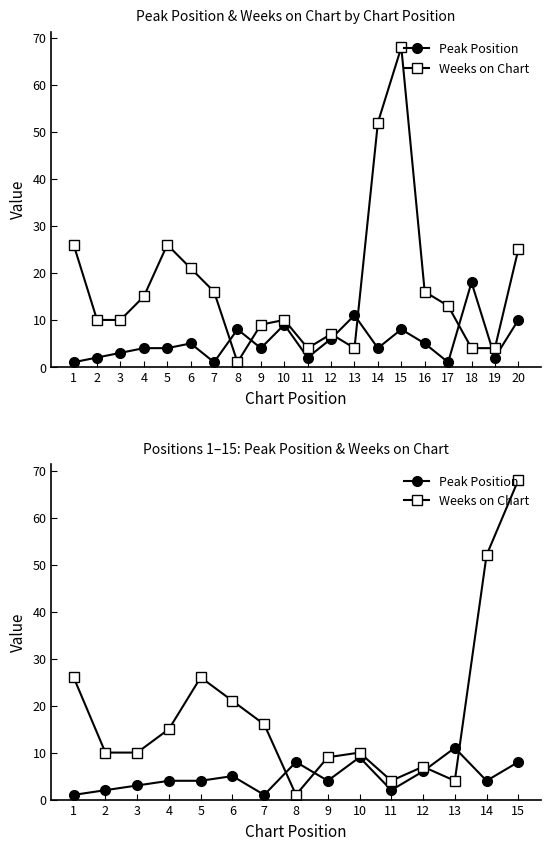

What is the difference between the second highest and minimum values in the Peak Position series?

8